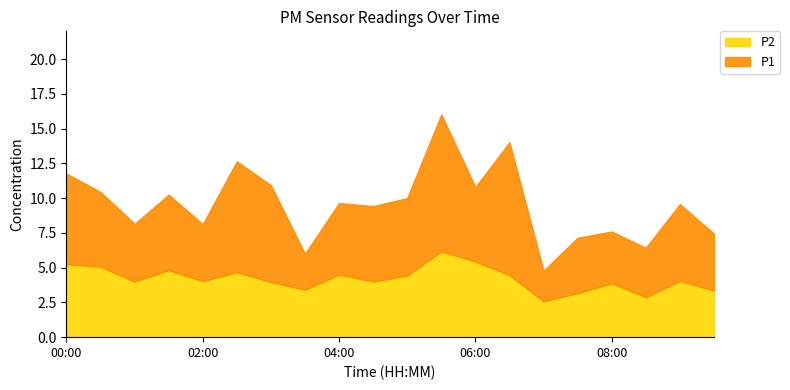

Reading left to right, list all the values displayed in this chart.

P1: 11.8	10.4	8.2	10.2	8.1	12.7	10.9	6.0	9.7	9.4	10.0	16.0	10.8	14.0	4.8	7.2	7.6	6.4	9.6	7.5
P2: 5.2	5.1	4.0	4.8	4.0	4.7	4.0	3.4	4.5	4.0	4.4	6.2	5.5	4.5	2.6	3.2	3.9	2.9	4.0	3.4